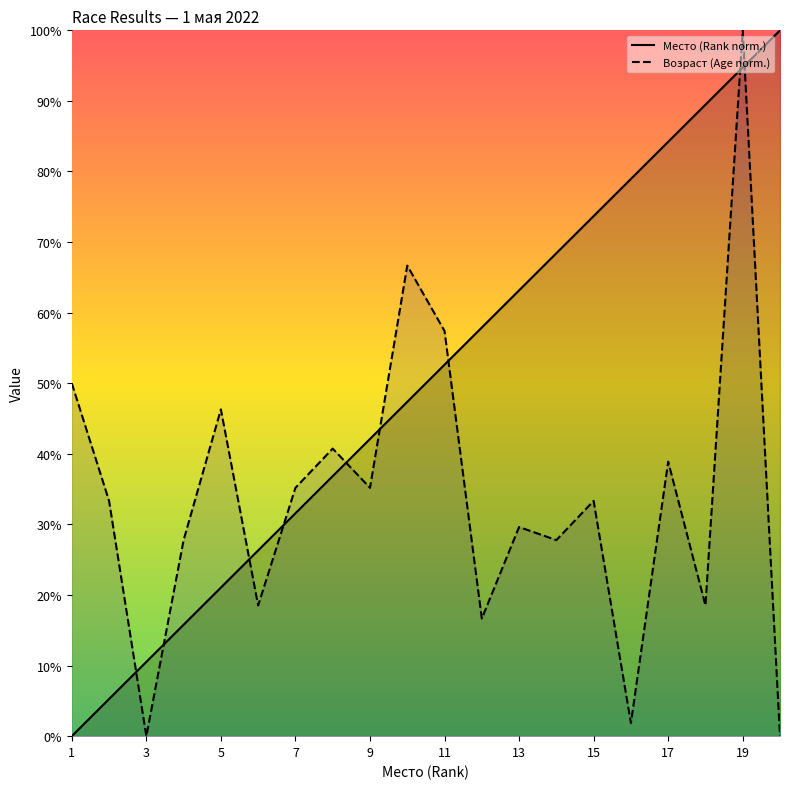

At which category is the sum across all series the highest?

19